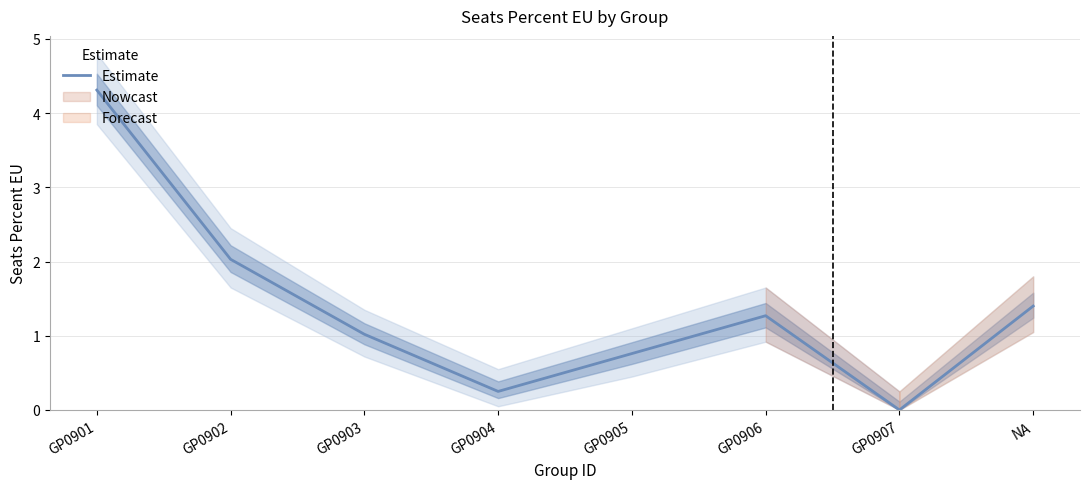

Reading right to left, extract all data points from this chart.

NA=1.4	GP0907=0.0	GP0906=1.3	GP0905=0.8	GP0904=0.2	GP0903=1.0	GP0902=2.0	GP0901=4.3